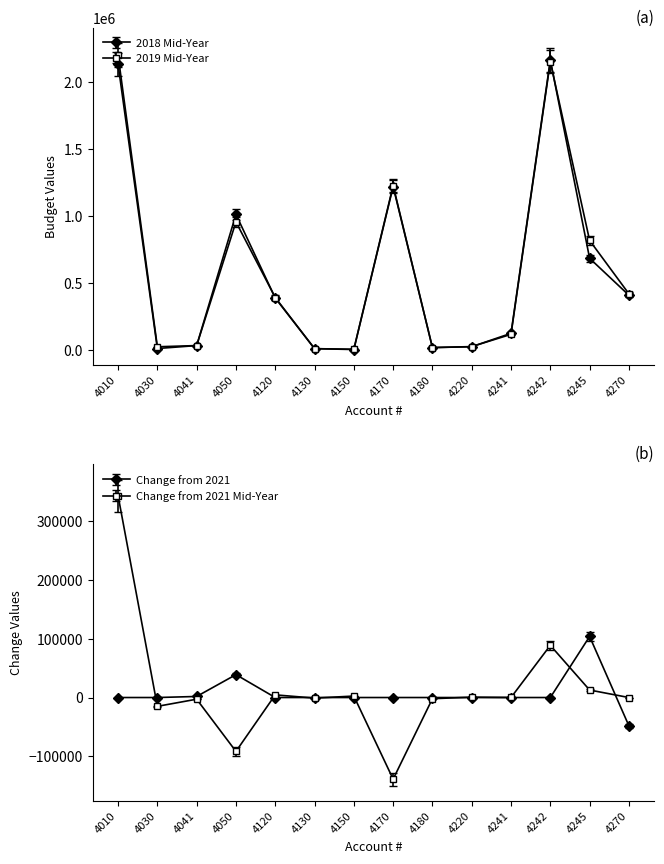

Where is the first local maximum for Change from 2021 Mid-Year?

4041